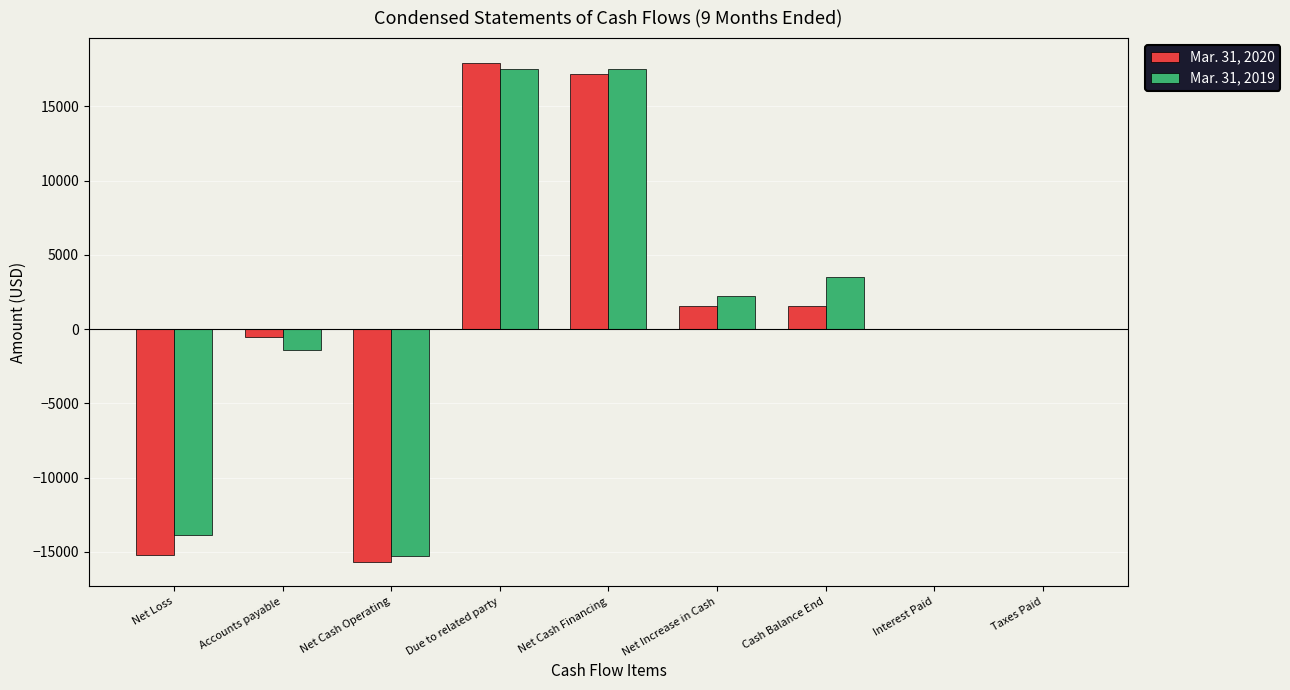

Count the number of categories in the chart.

9